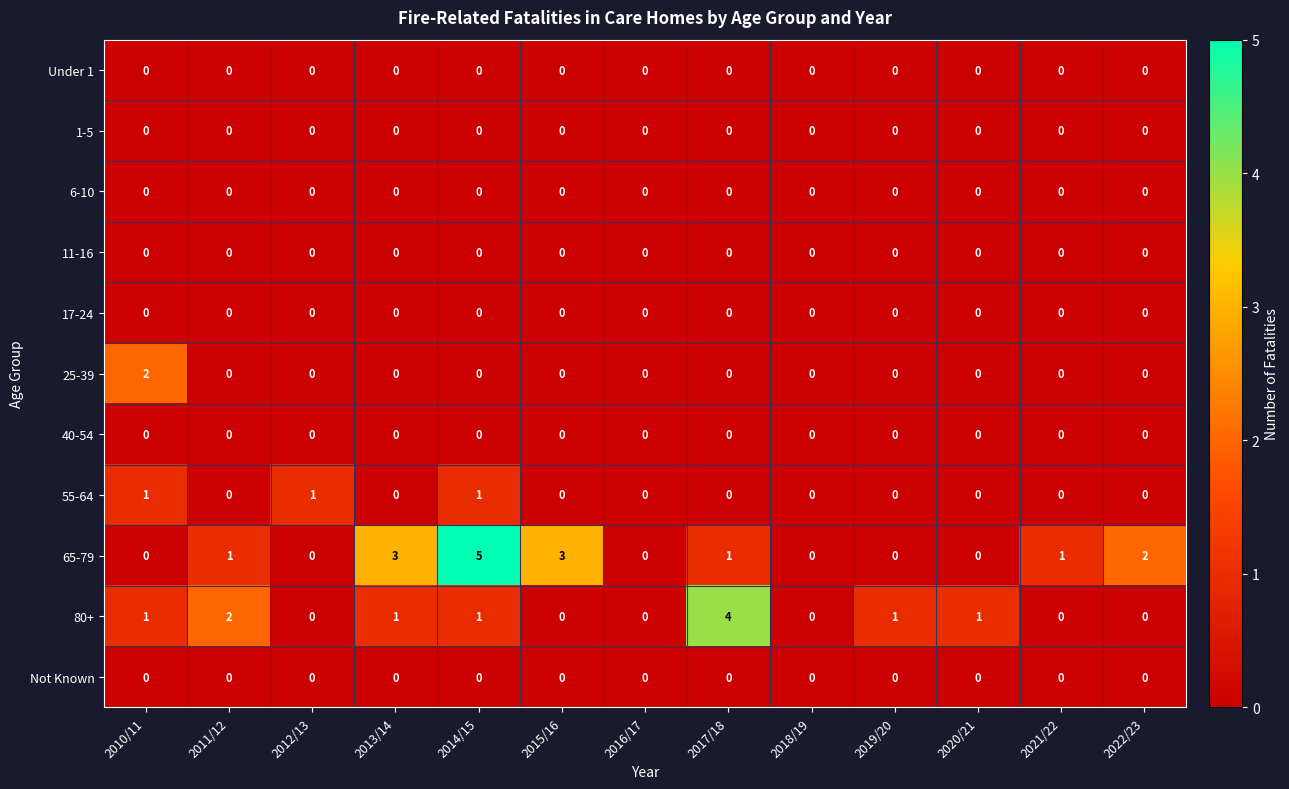

Which series has the largest total across all categories?

65-79